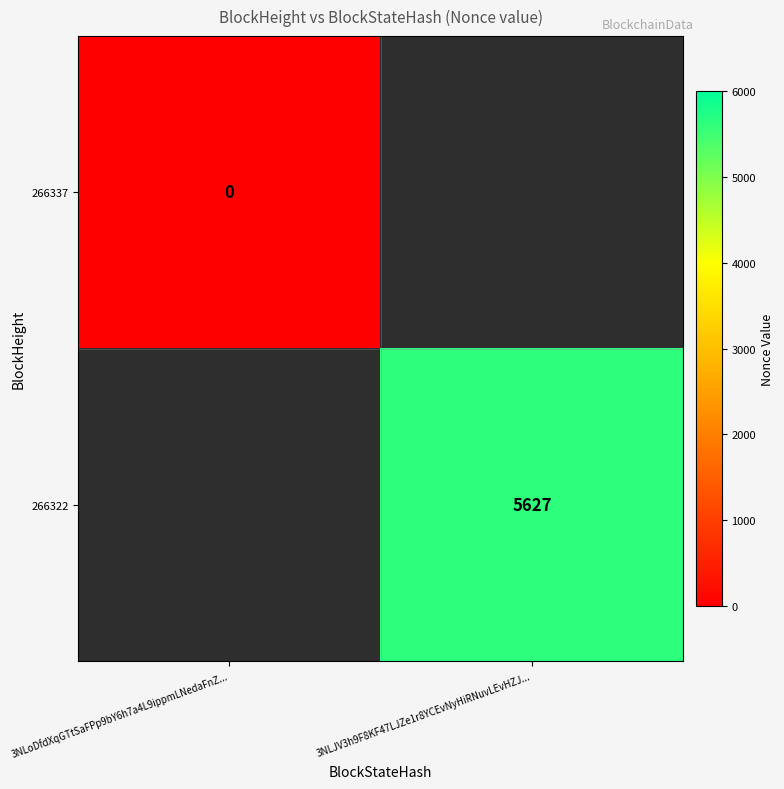

True or false: 266322 has a value of 5627 at 3NLJV3h9F8KF47LJZe1r8YCEvNyHiRNuvLEvHZJ....

True